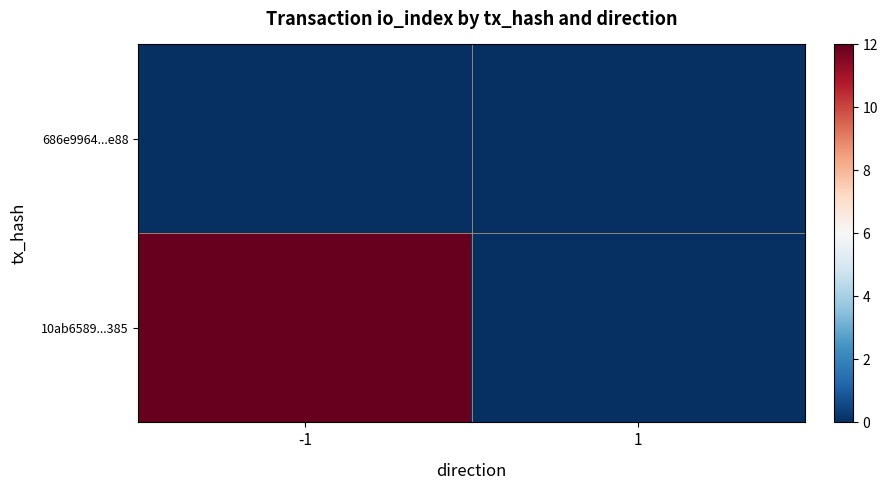

Which series has the largest total across all categories?

10ab6589...385